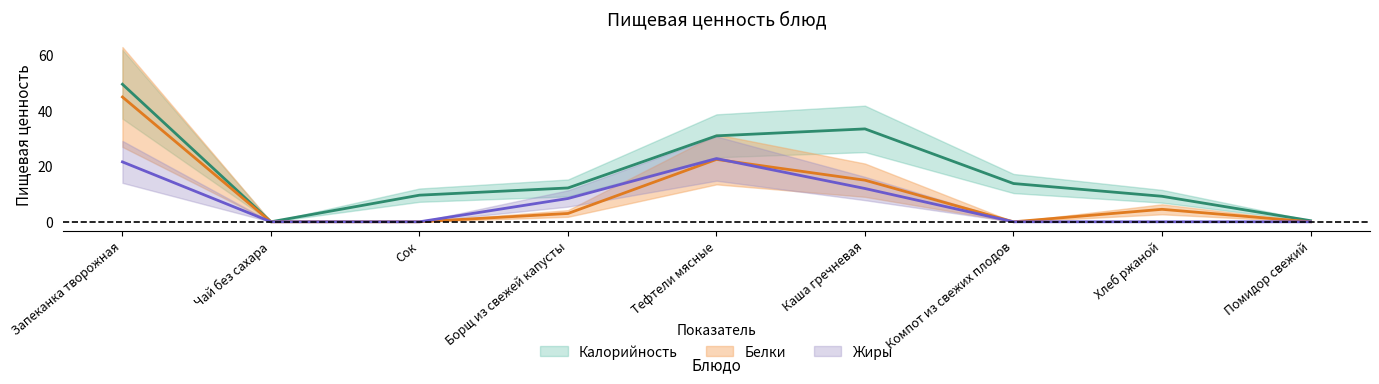

Which series has the largest total across all categories?

Калорийность